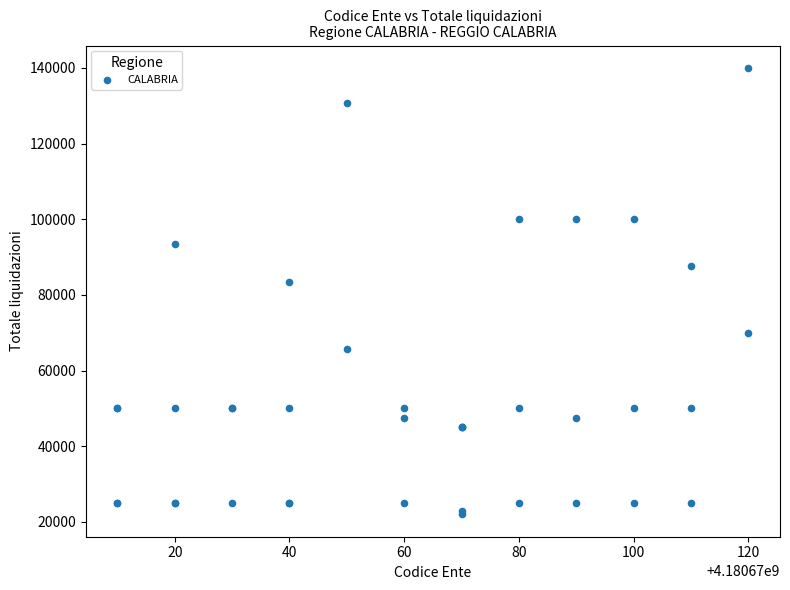

What Y value in the scatter plot is closest to 81000?

83534.1